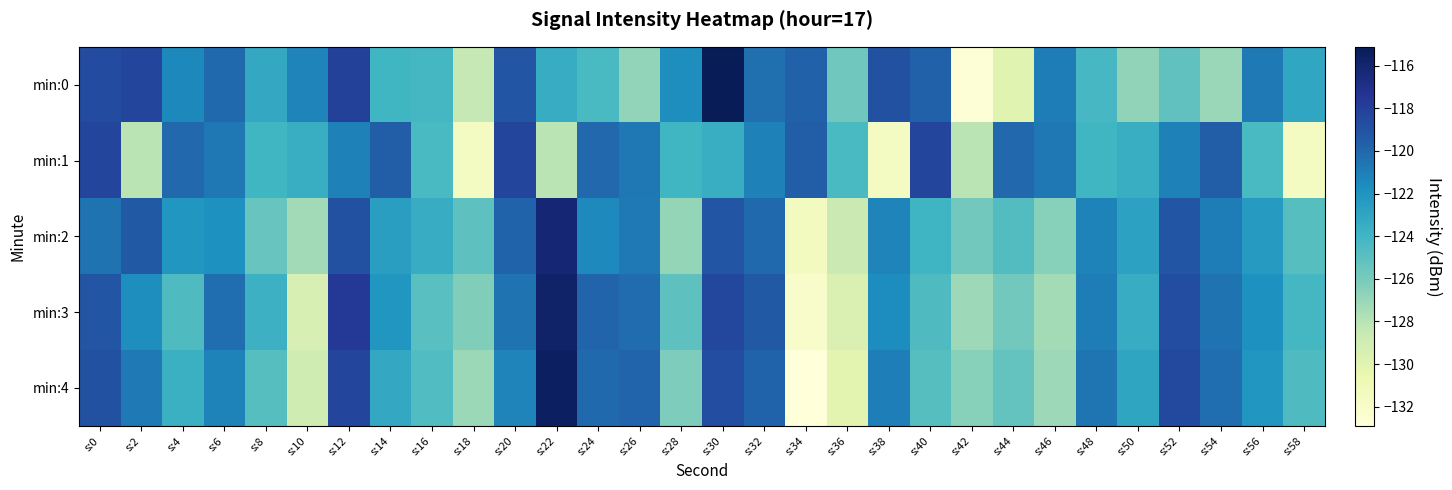

Which series changed the most between s:36 and s:52?

min:4